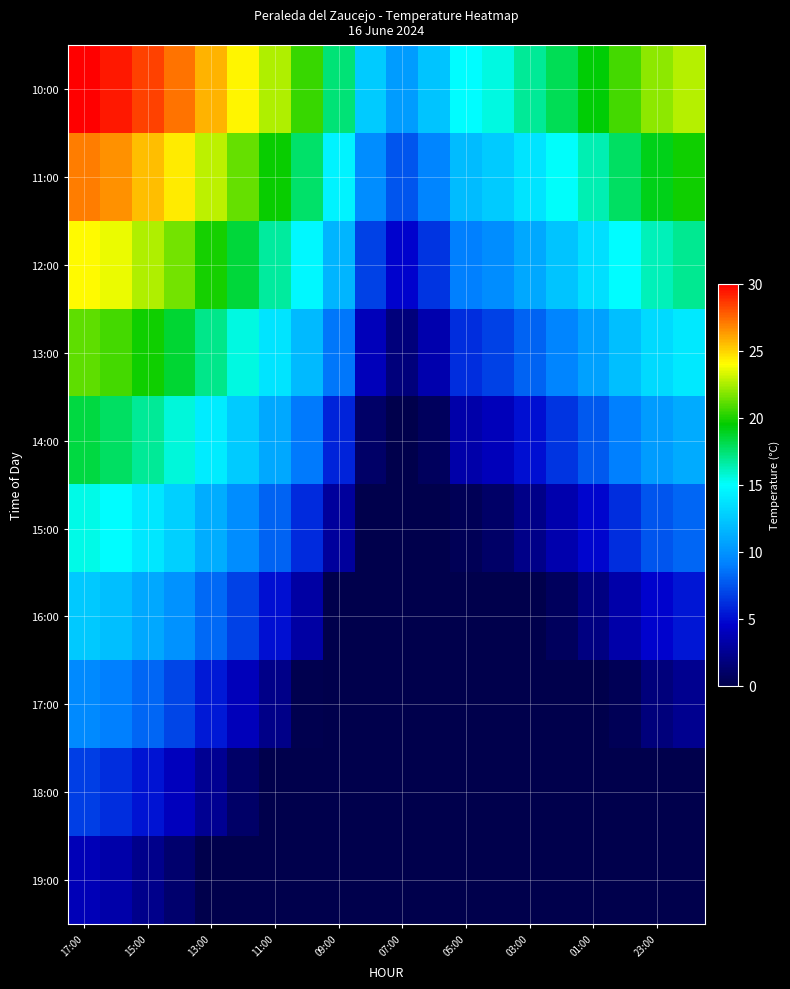

What is the greatest value displayed?

29.9